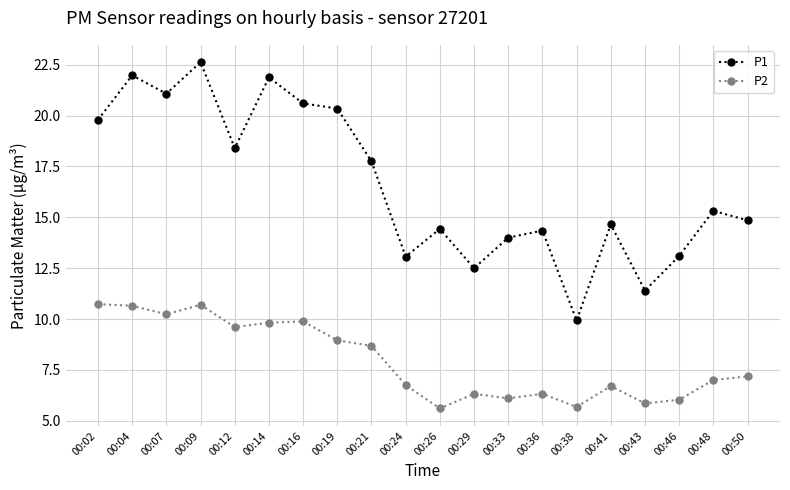

True or false: P2 and P1 cross at least once.

False